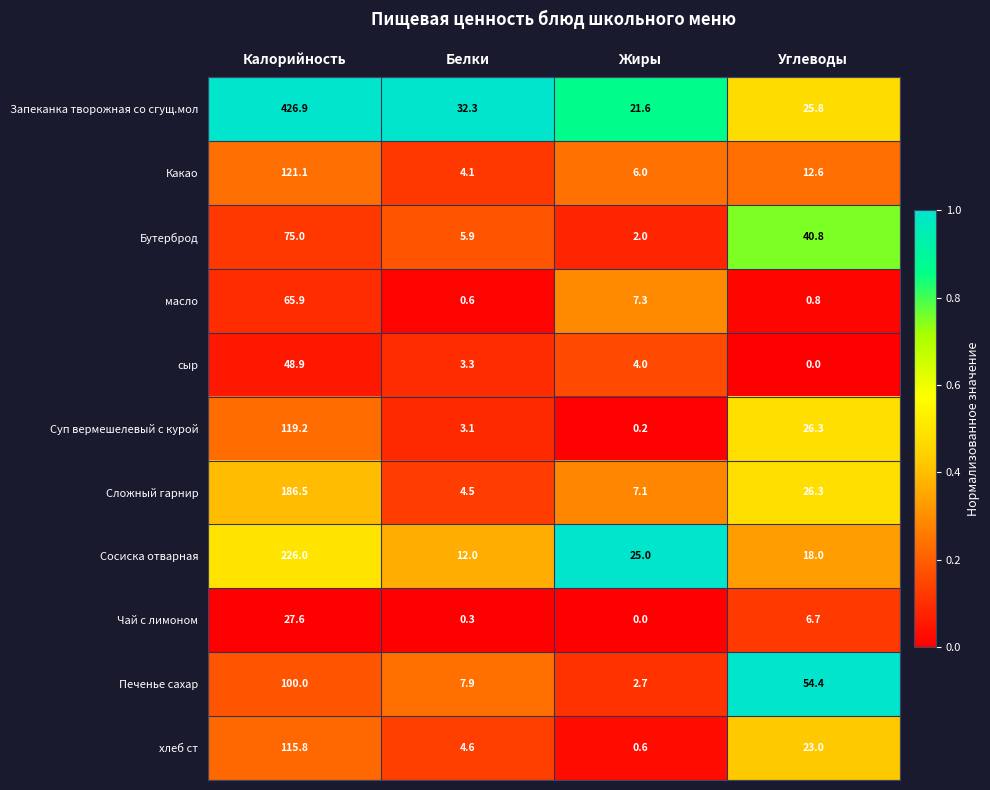

Read the Печенье сахар value at Жиры.

2.7